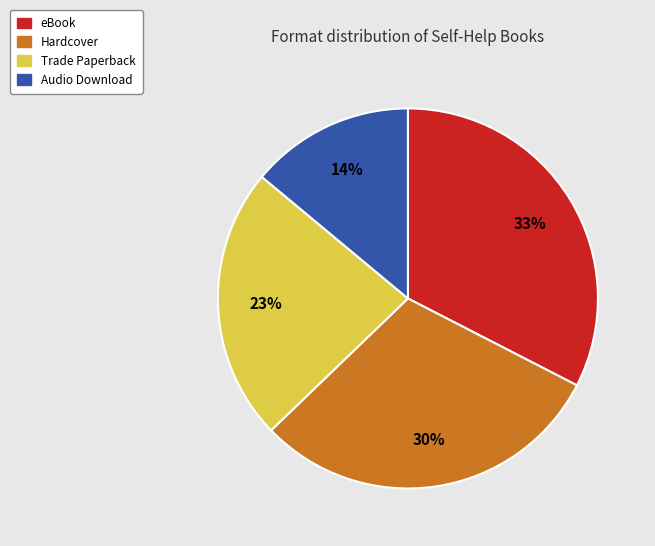

How many slices are in this pie chart?

4